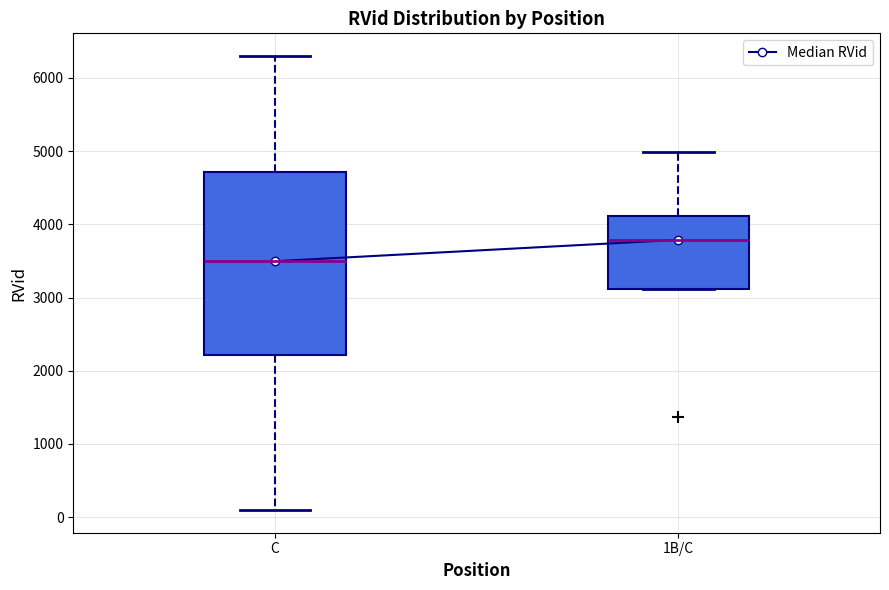

Which box is the tallest, from its lower edge to its upper edge?

C